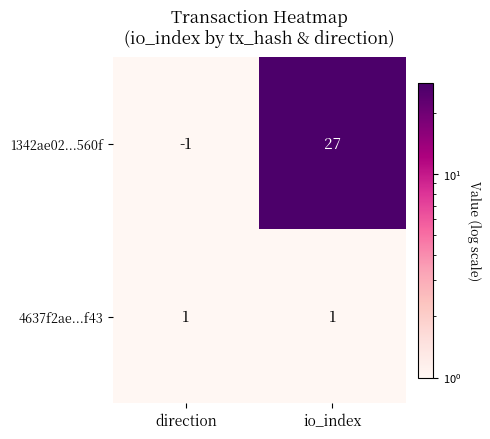

What is the sum of all 1342ae02...560f values?

26